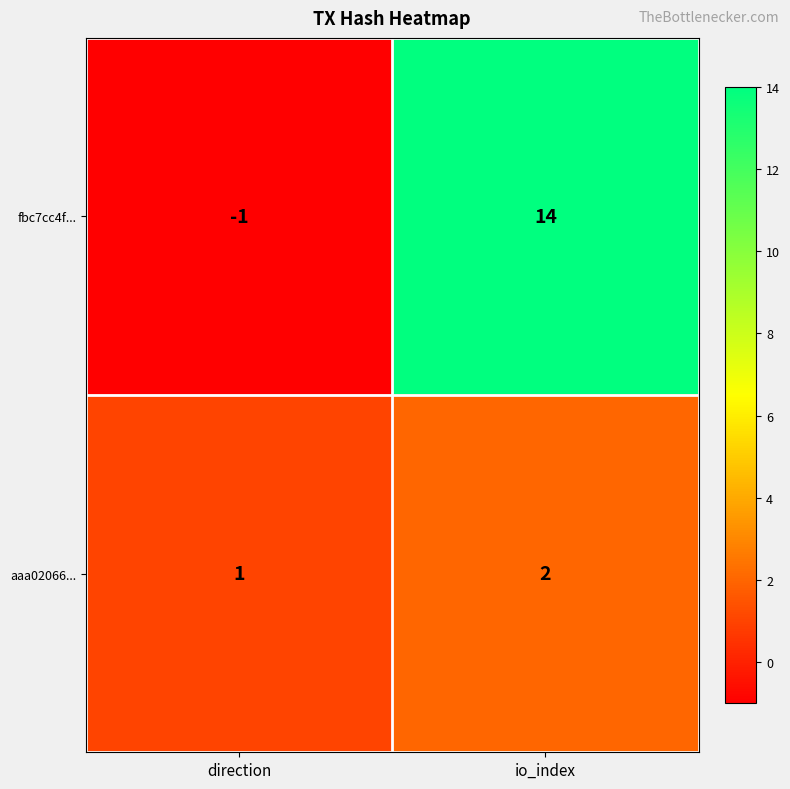

True or false: aaa02066... has a value of 0 at direction.

False